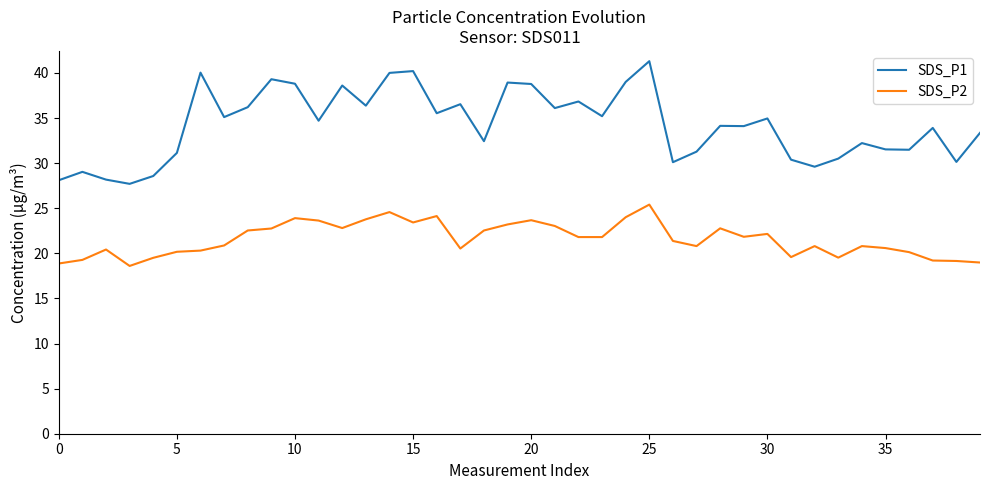

What is the difference between the maximum and minimum values in the SDS_P2 series?

6.8